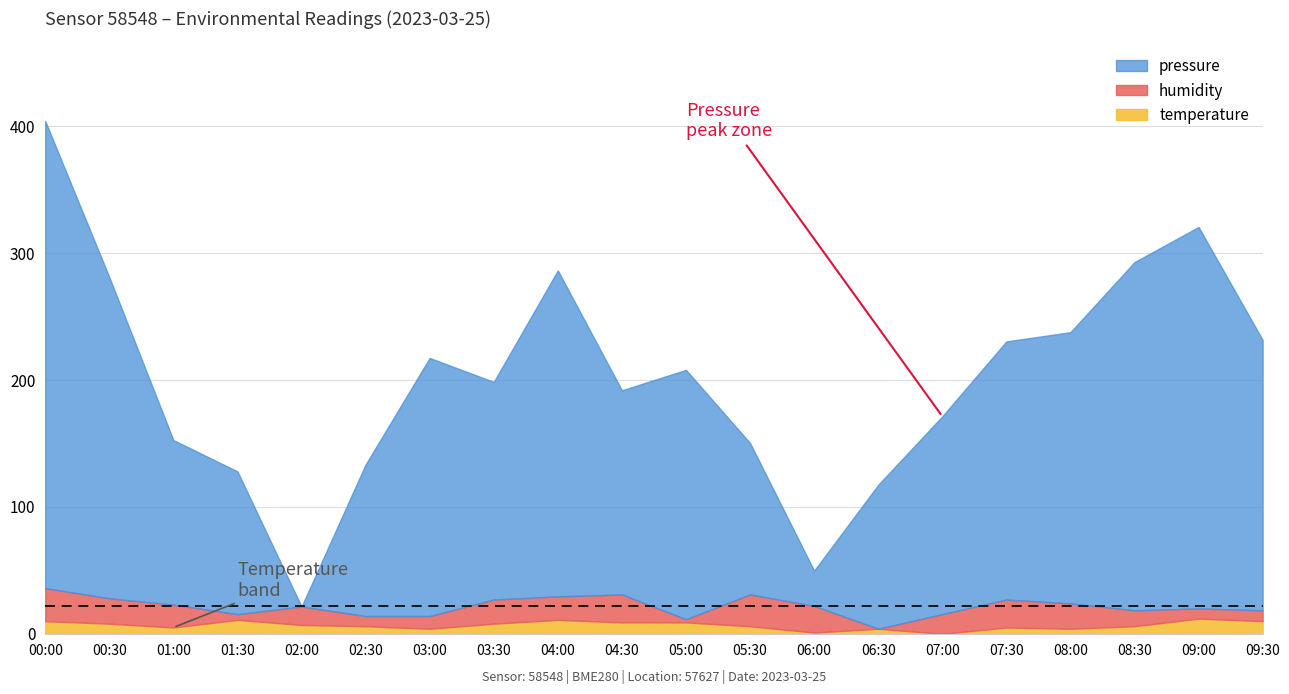

What are all the series names shown in the legend?

pressure, humidity, temperature